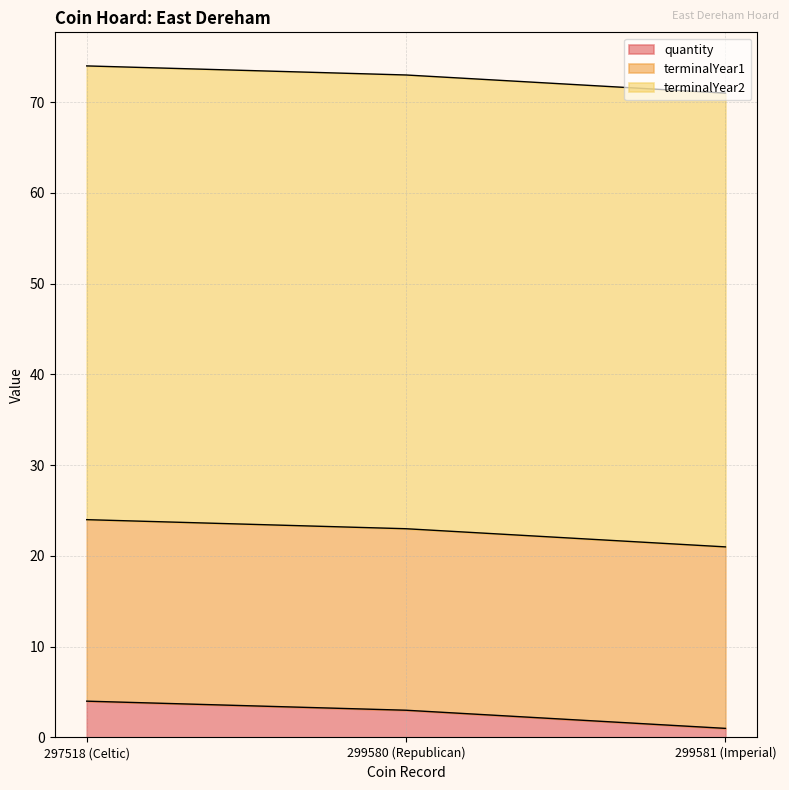

True or false: terminalYear1 has a value of 7 at 299581 (Imperial).

False